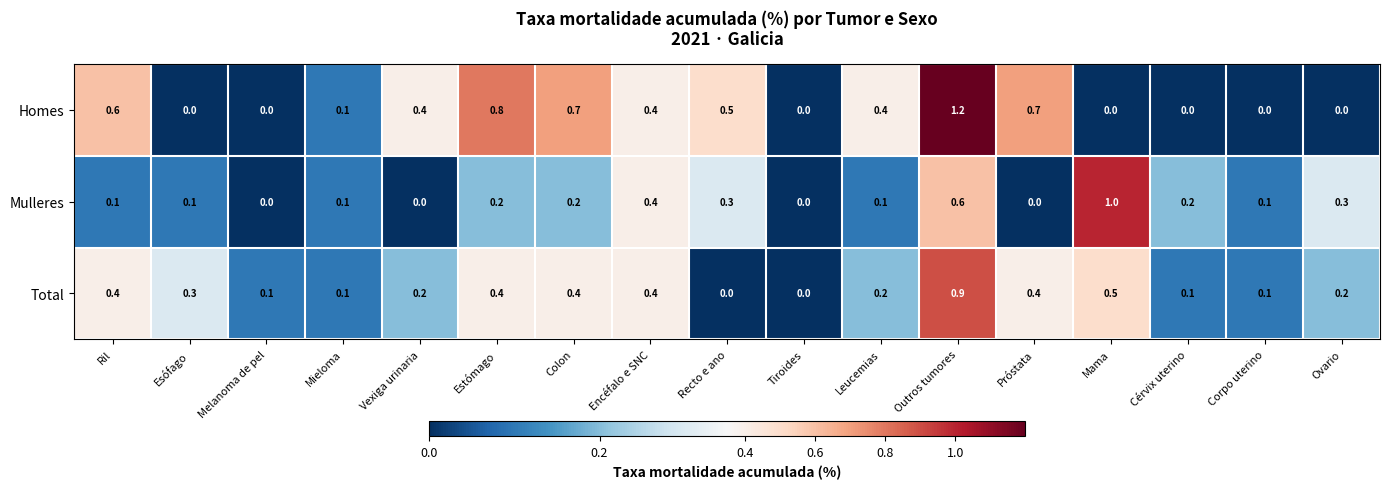

Count the Total values in the range 0 to 1.

17